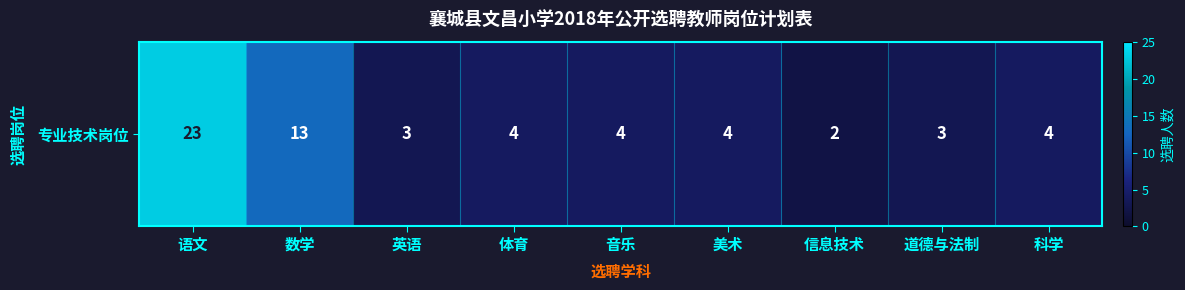

Count the number of data series in this chart.

1